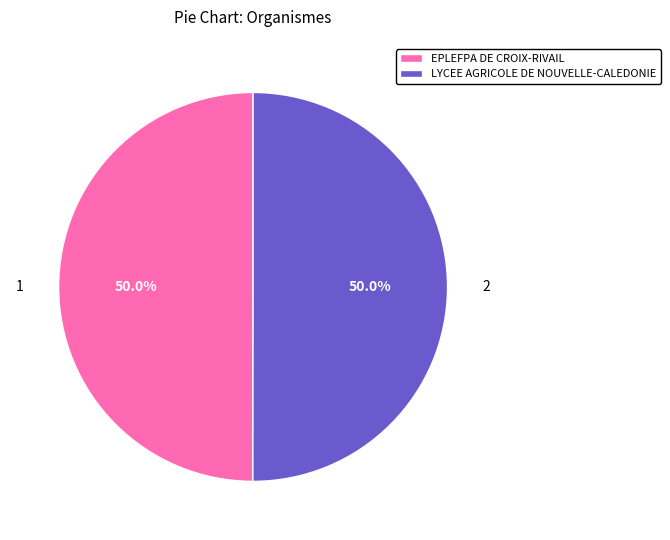

Count the number of slices in the pie.

2